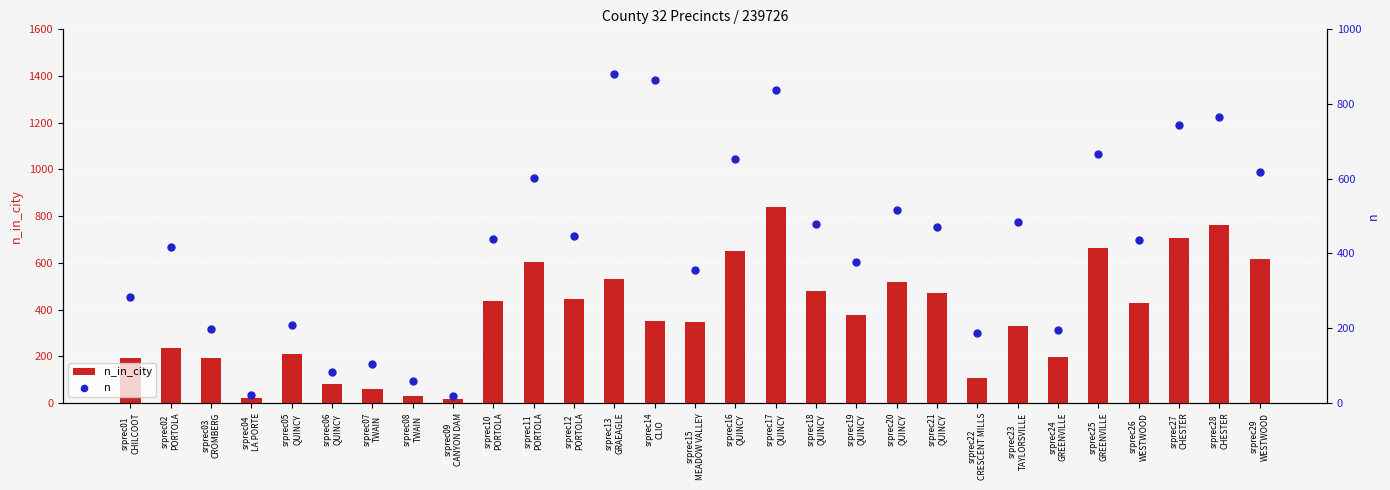

Which series reaches the maximum Y coordinate?

n